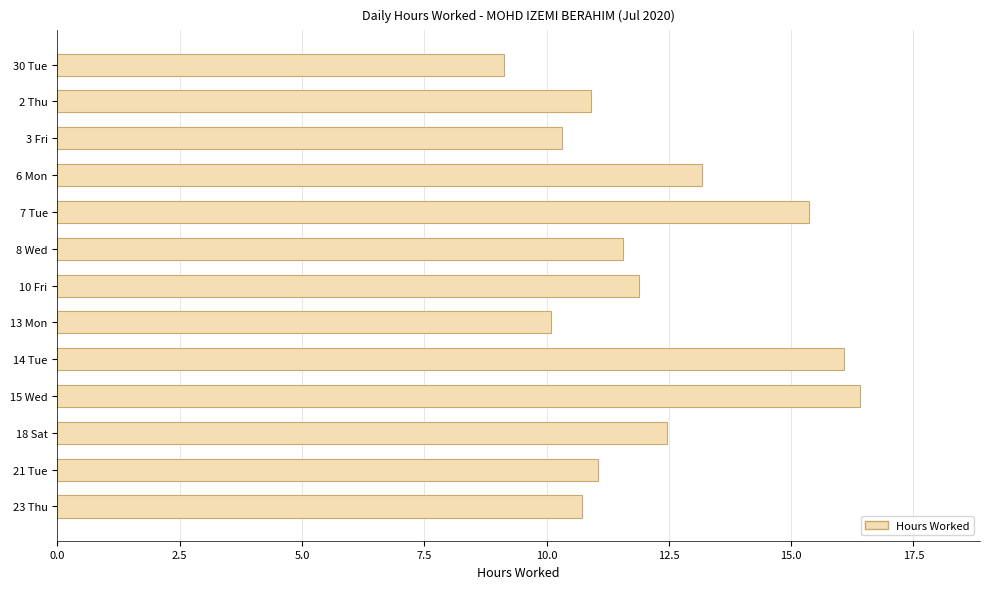

What position from the bottom is 3 Fri?

11